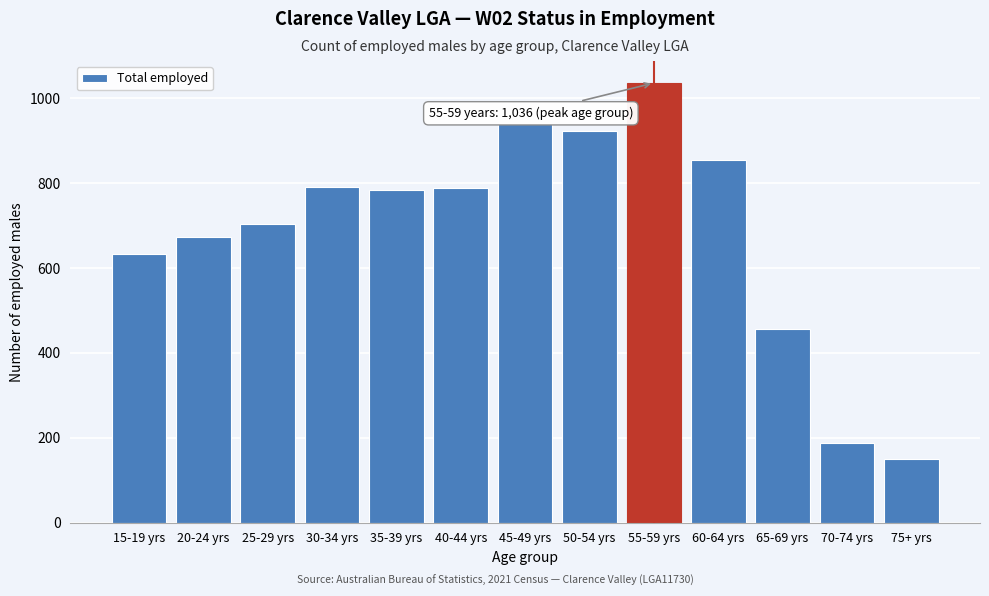

What is the maximum value shown in the chart?

1036